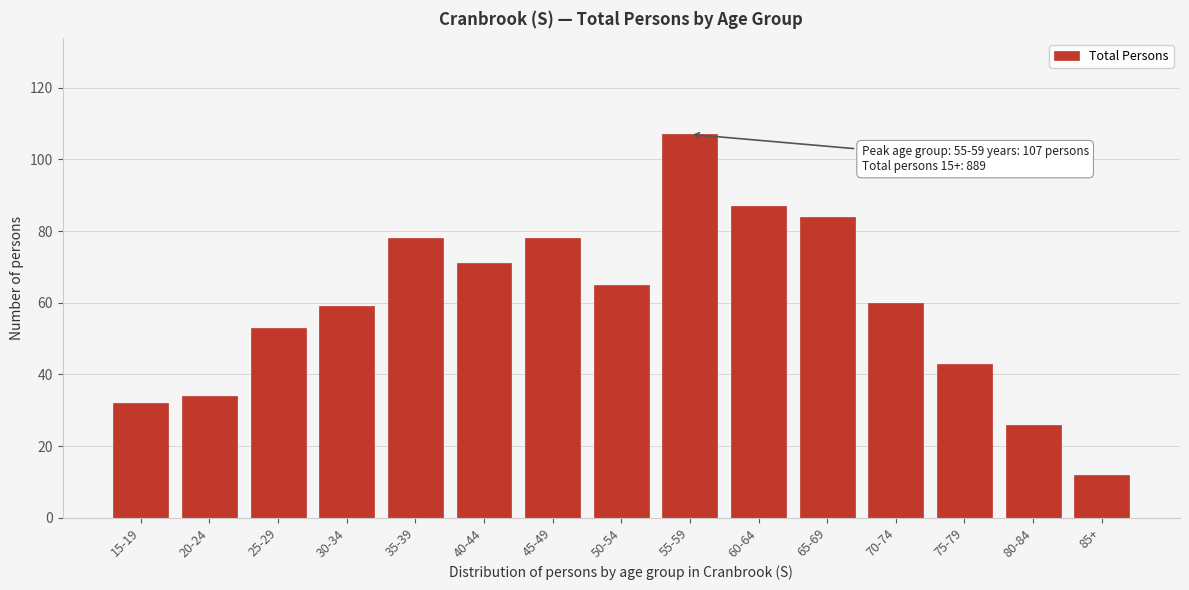

Reading left to right, transcribe all the data shown in this chart.

15-19=32	20-24=34	25-29=53	30-34=59	35-39=78	40-44=71	45-49=78	50-54=65	55-59=107	60-64=87	65-69=84	70-74=60	75-79=43	80-84=26	85+=12